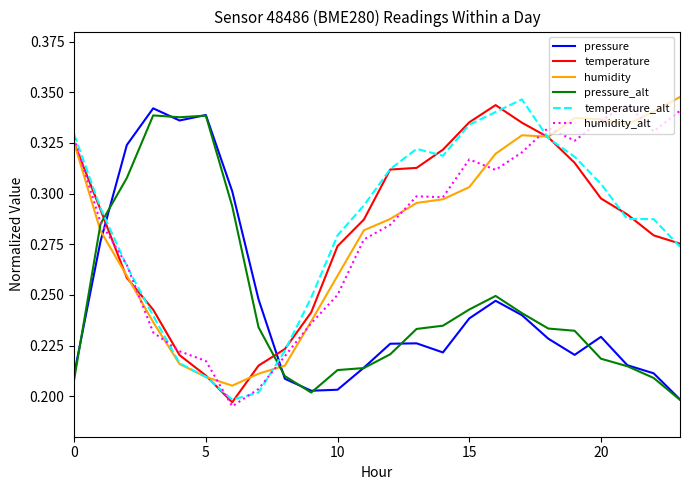

After their last crossing, which series has the higher values: pressure or humidity?

humidity